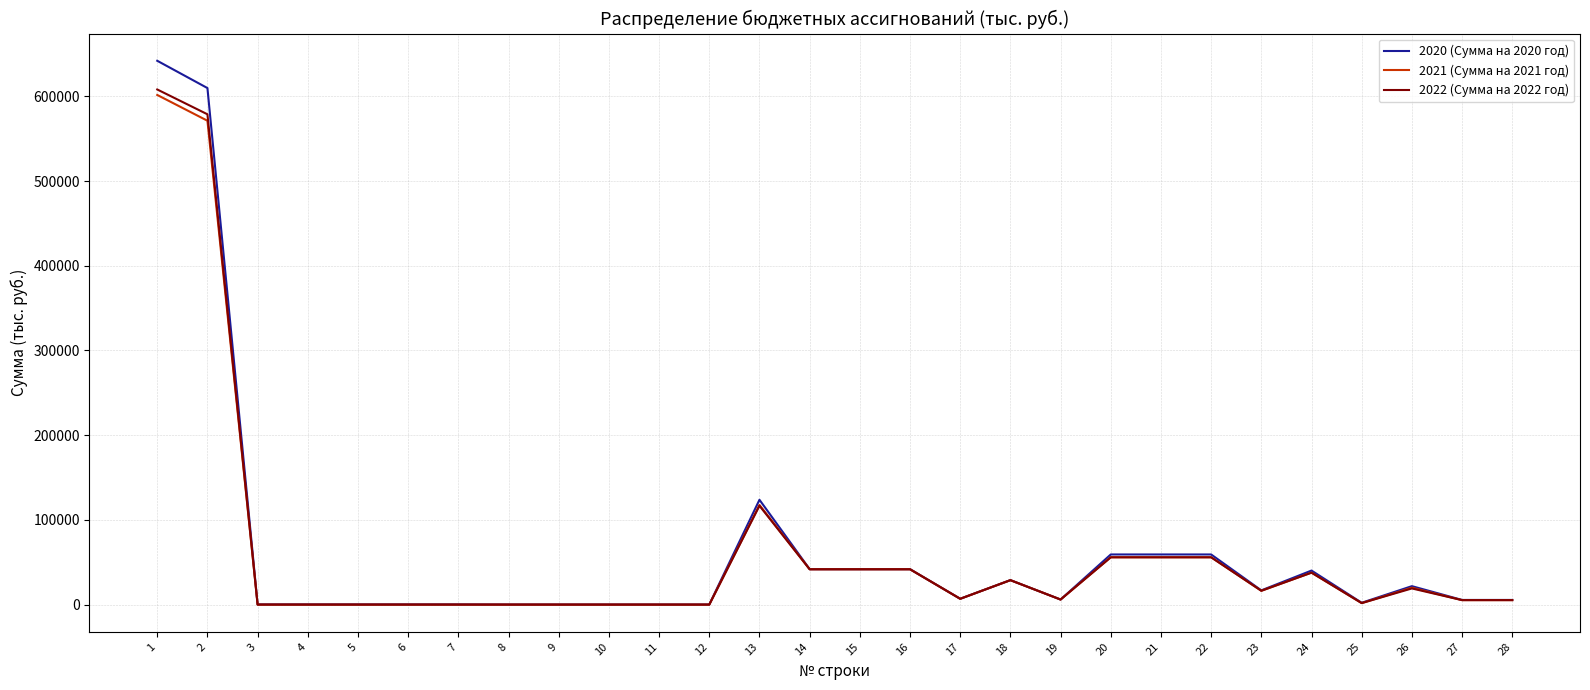

Which series has the largest range (max minus min)?

2020 (Сумма на 2020 год)